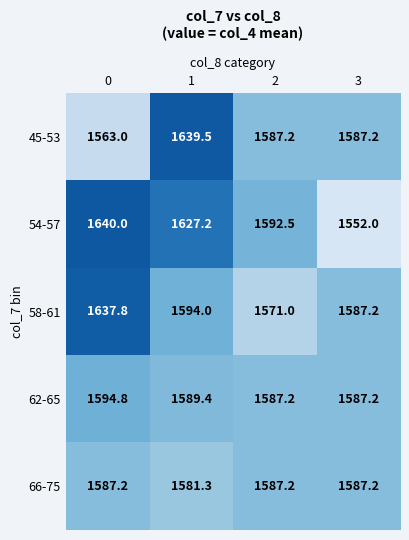

Which series has the largest range (max minus min)?

54-57